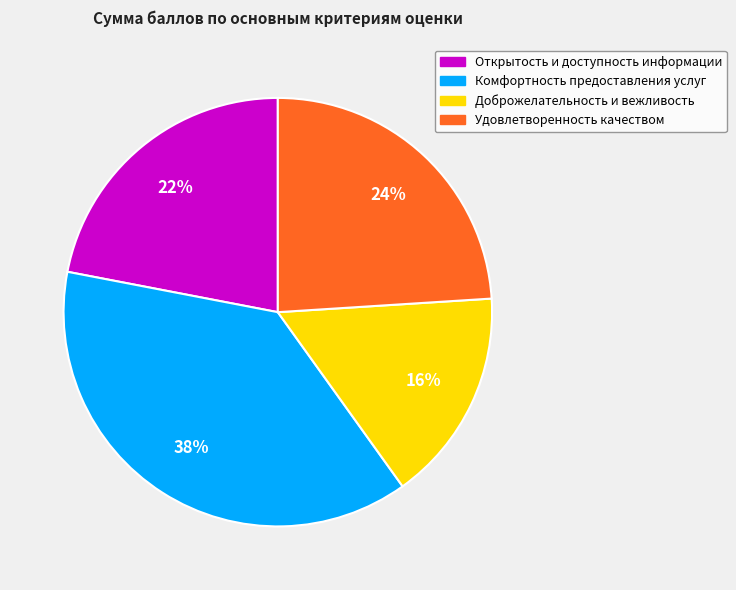

What percentage is the Открытость и доступность информации slice, to the nearest percent?

22%